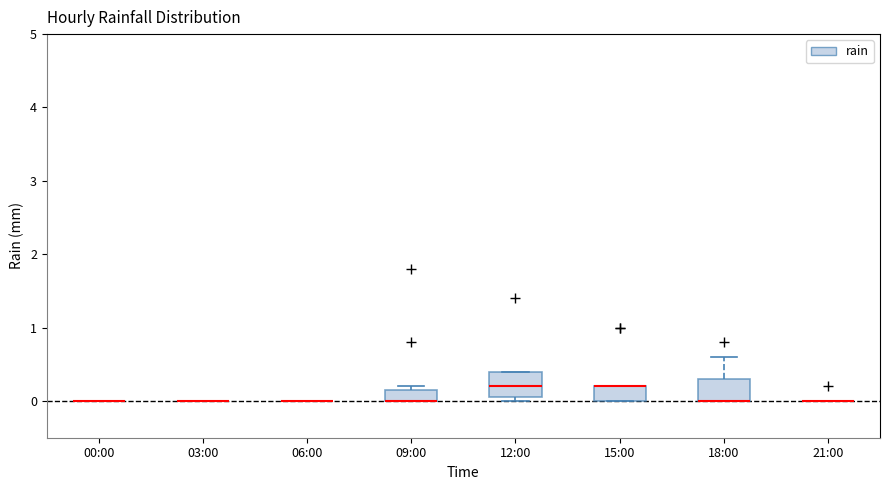

Reading left to right, transcribe this box plot: for each box, give where its median line is, the range the box spans, and where its two whiskers end, as read against the y-axis. The values are not printed on the chart, so give them approximately, as read against the axis.

00:00: box collapsed to a line at 0.0, whiskers 0.0 to 0.0
03:00: box collapsed to a line at 0.0, whiskers 0.0 to 0.0
06:00: box collapsed to a line at 0.0, whiskers 0.0 to 0.0
09:00: median 0.0 (drawn on the box's lower edge), box 0.0 to 0.2, whiskers 0.0 to 0.2 (just above the box's upper edge)
12:00: median 0.2, box 0.1 to 0.4, whiskers 0.0 to 0.4
15:00: median 0.2 (drawn on the box's upper edge), box 0.0 to 0.2, whiskers 0.0 to 0.2
18:00: median 0.0 (drawn on the box's lower edge), box 0.0 to 0.3, whiskers 0.0 to 0.6
21:00: box collapsed to a line at 0.0, whiskers 0.0 to 0.0